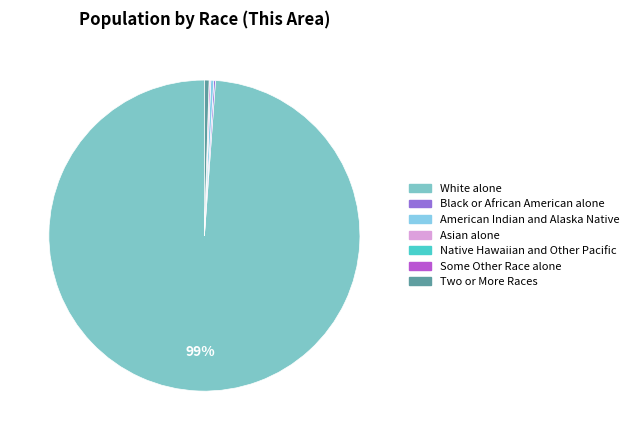

Rank the categories by value from highest to lowest.

White alone, Two or More Races, American Indian and Alaska Native, Black or African American alone, Asian alone, Native Hawaiian and Other Pacific, Some Other Race alone